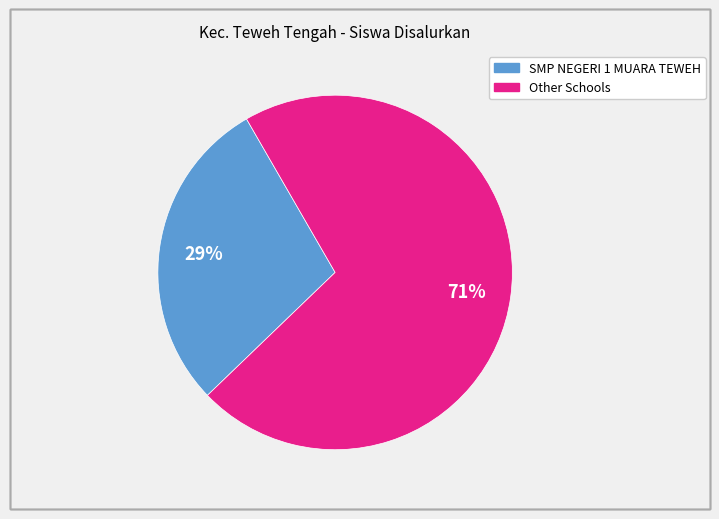

To the nearest percent, what is the difference between the largest and smallest slice percentages?

42%